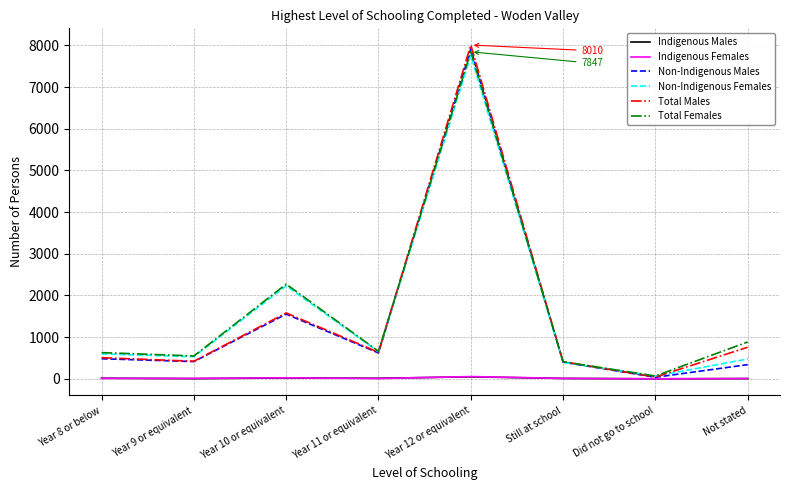

At which category is the sum across all series the highest?

Year 12 or equivalent